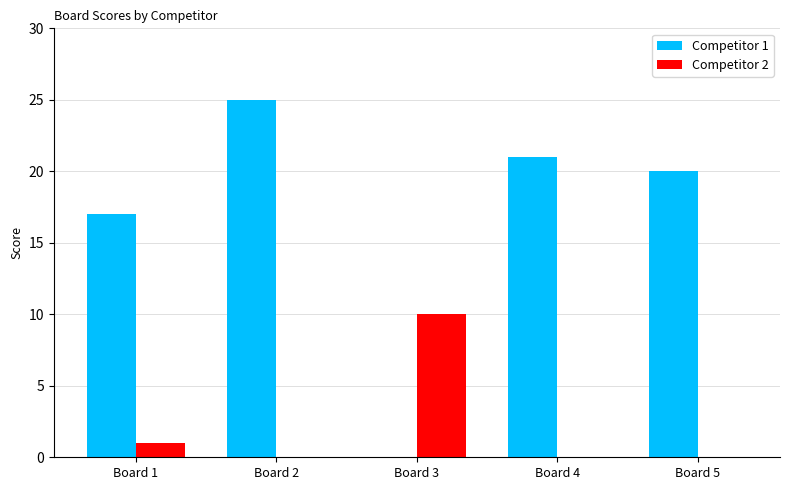

How many positive values does the Competitor 1 series have?

4